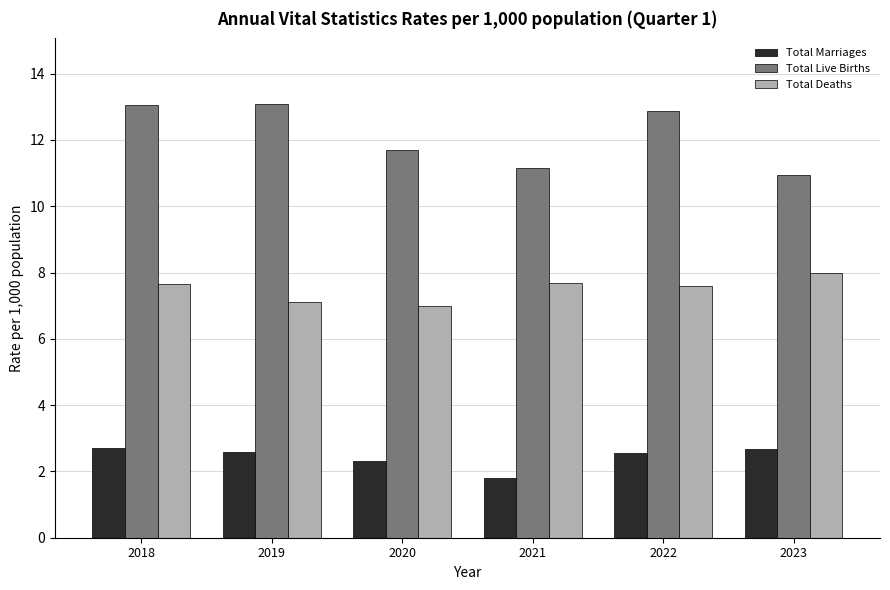

What are all the series names shown in the legend?

Total Marriages, Total Live Births, Total Deaths